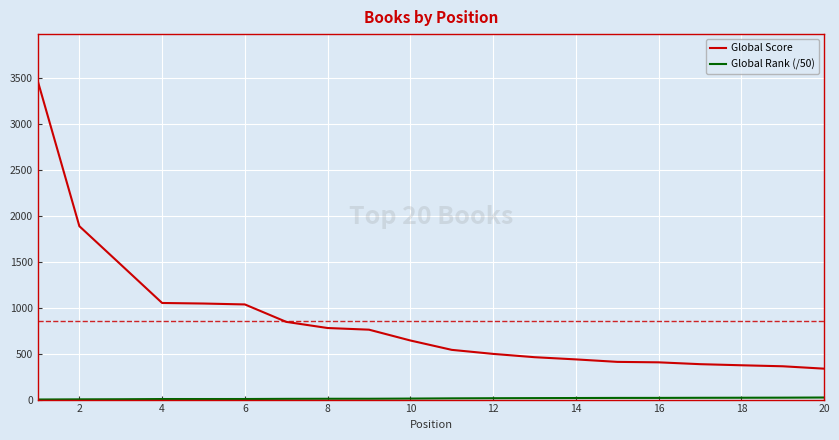

What is the greatest value displayed?

3464.0